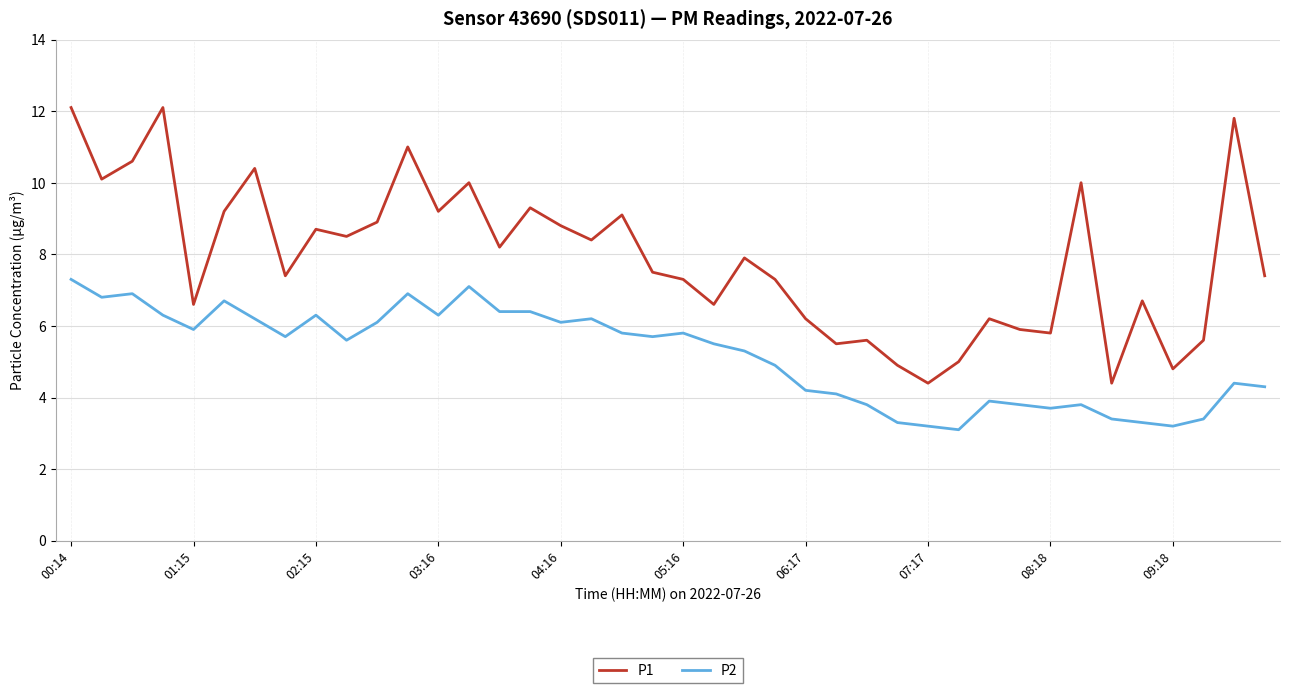

True or false: P2 and P1 cross at least once.

False